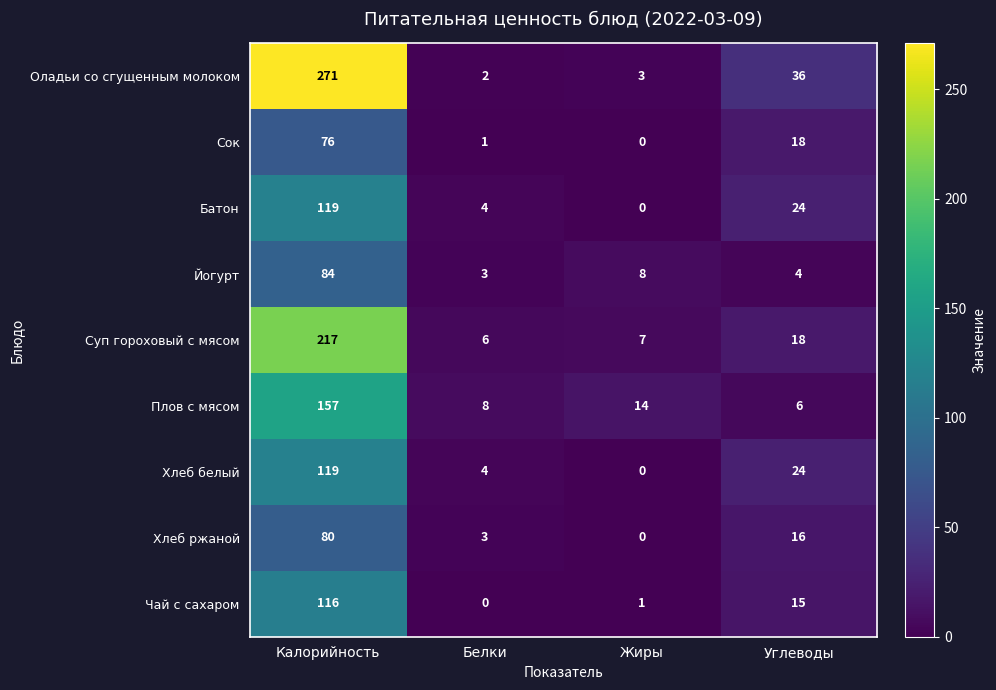

True or false: Сок has a value of 18 at Углеводы.

True